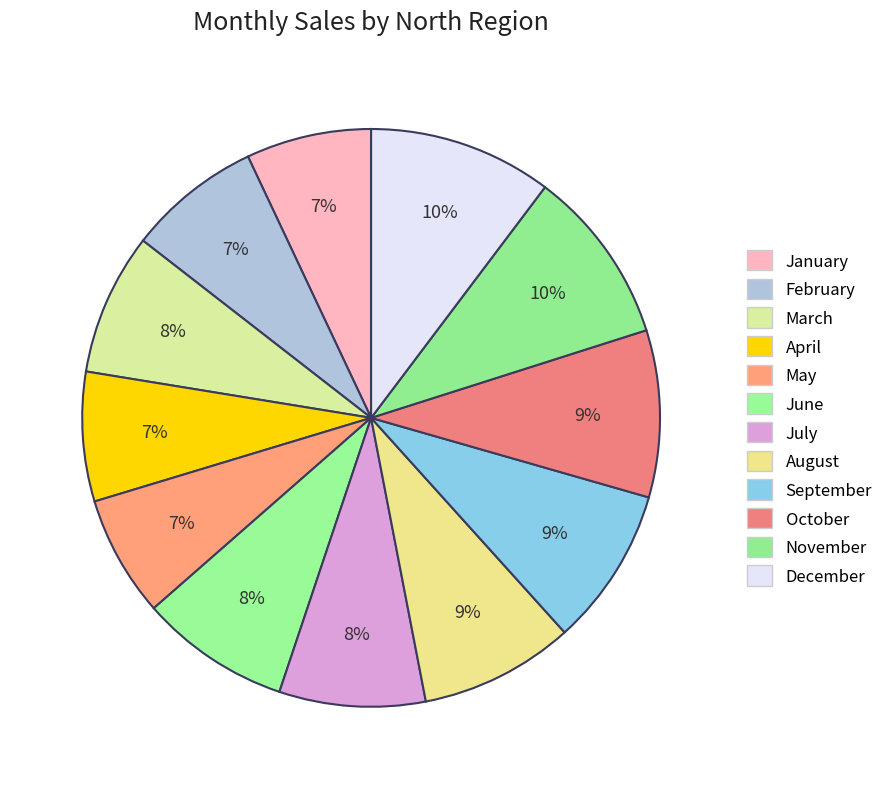

How many segments does this pie chart have?

12